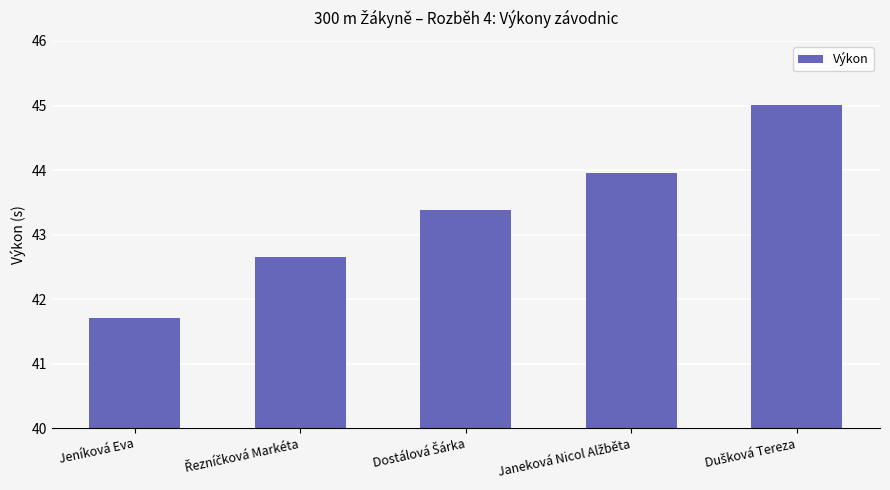

What is the greatest value displayed?

45.0